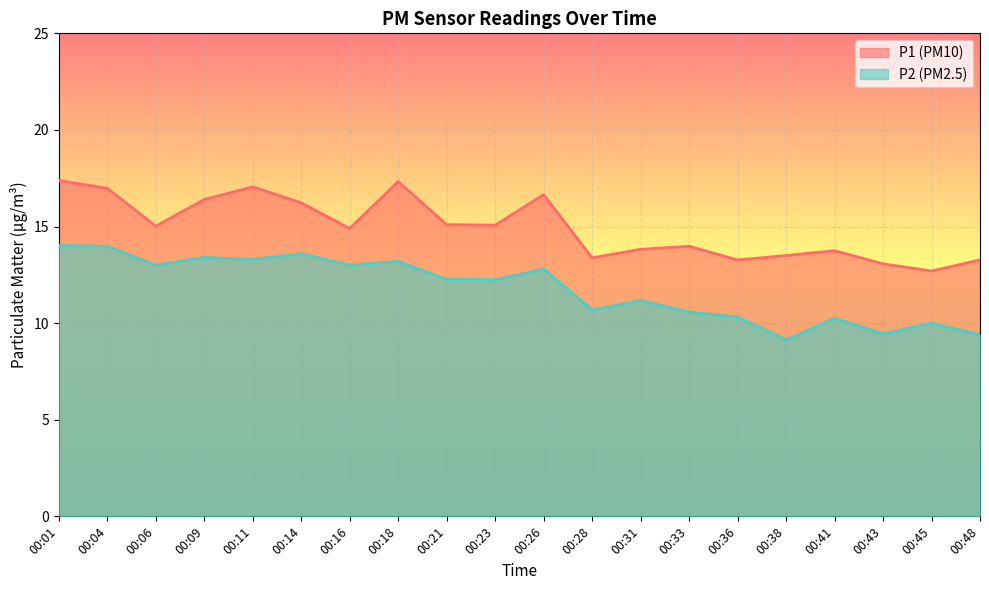

Does the chart display data point markers on the line(s)?

No